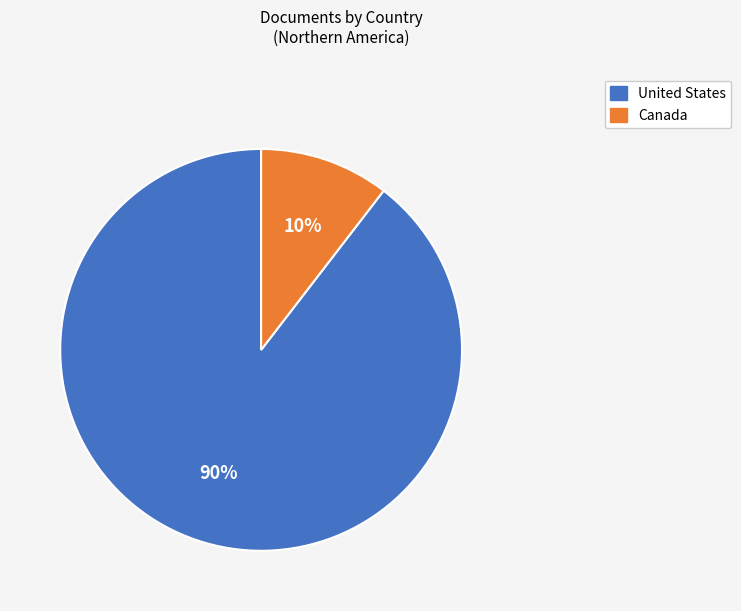

Is there a majority slice in this chart?

Yes